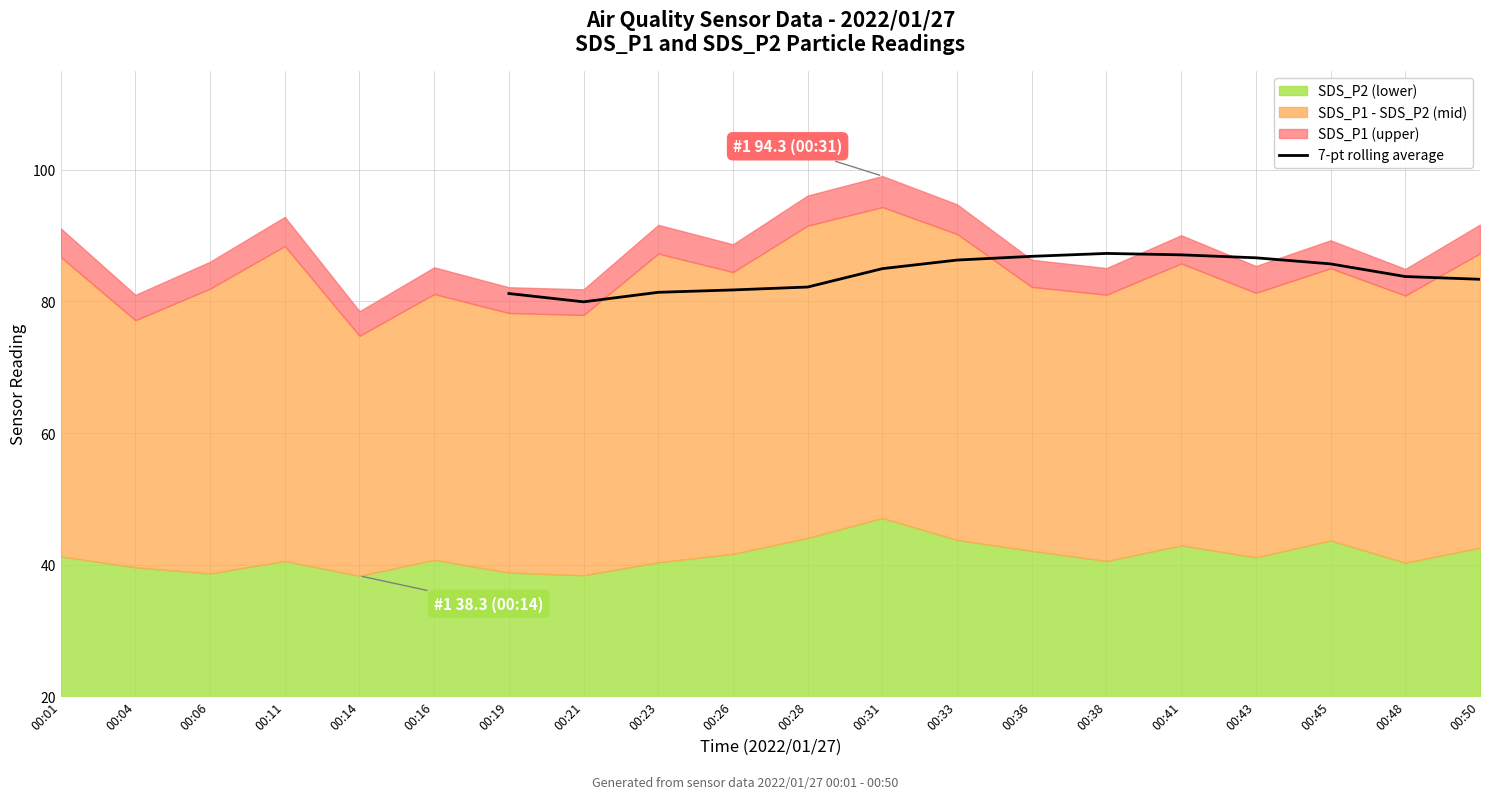

The value of 7-pt rolling average at 00:43 is 28.5. True or false?

False